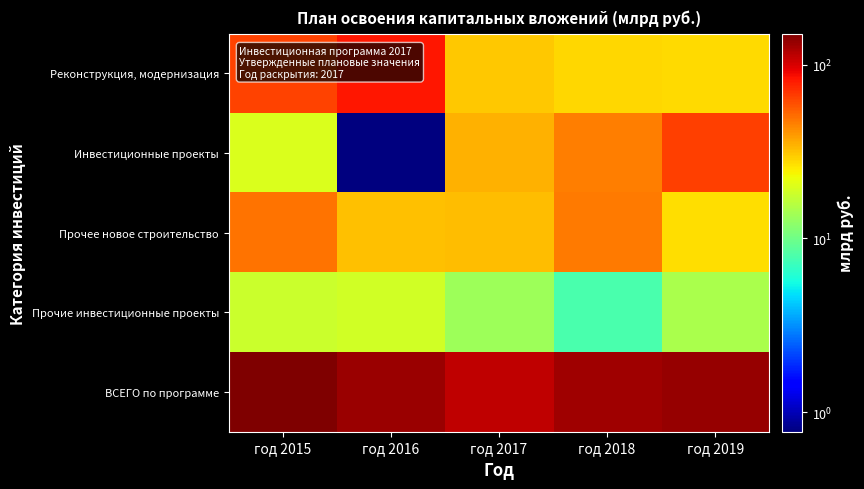

Reading right to left, transcribe all the data shown in this chart.

Реконструкция, модернизация: год 2019=27.5	год 2018=28.2	год 2017=30.8	год 2016=81.4	год 2015=63.6
Инвестиционные проекты: год 2019=65.6	год 2018=46.1	год 2017=34.5	год 2016=0.8	год 2015=19.8
Прочее новое строительство: год 2019=26.7	год 2018=47.0	год 2017=32.6	год 2016=32.0	год 2015=49.2
Прочие инвестиционные проекты: год 2019=14.5	год 2018=7.8	год 2017=13.4	год 2016=18.6	год 2015=18.0
ВСЕГО по программе: год 2019=134.4	год 2018=129.1	год 2017=111.3	год 2016=132.8	год 2015=150.6